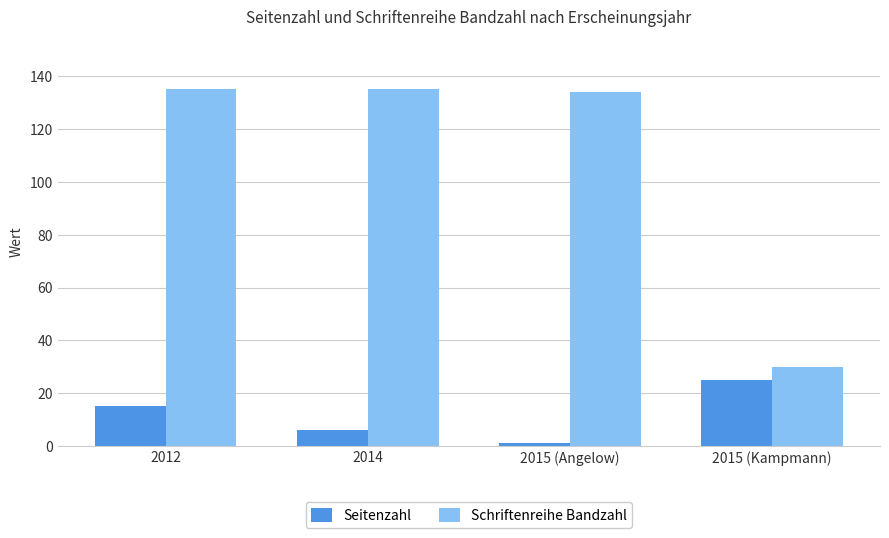

Reading left to right, extract all data points from this chart.

Seitenzahl: 2012=15	2014=6	2015 (Angelow)=1	2015 (Kampmann)=25
Schriftenreihe Bandzahl: 2012=135	2014=135	2015 (Angelow)=134	2015 (Kampmann)=30